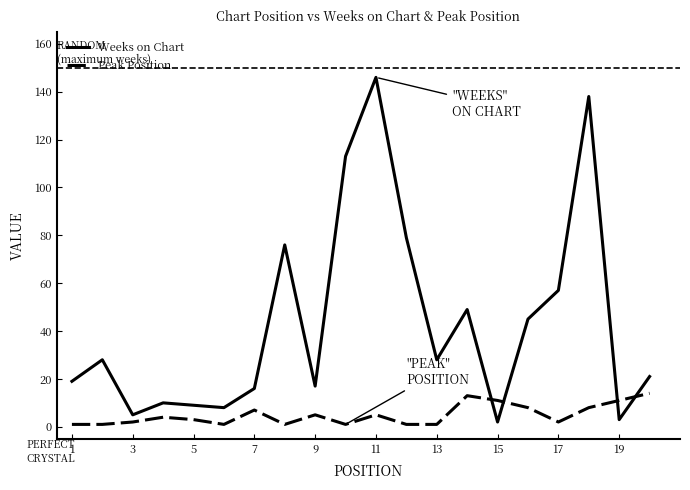

Which series has the largest total across all categories?

Weeks on Chart